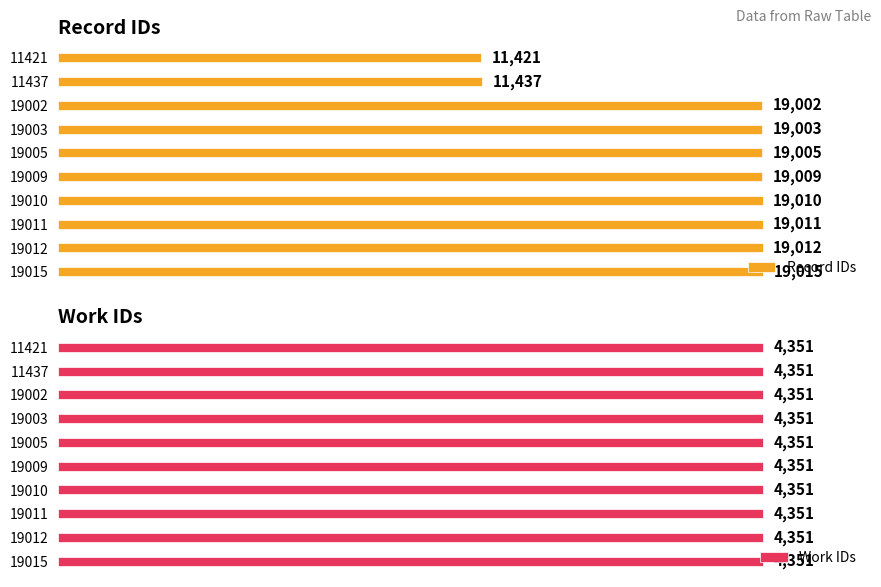

Is the value of Work IDs at 8 greater than the value of Record IDs at 9?

No